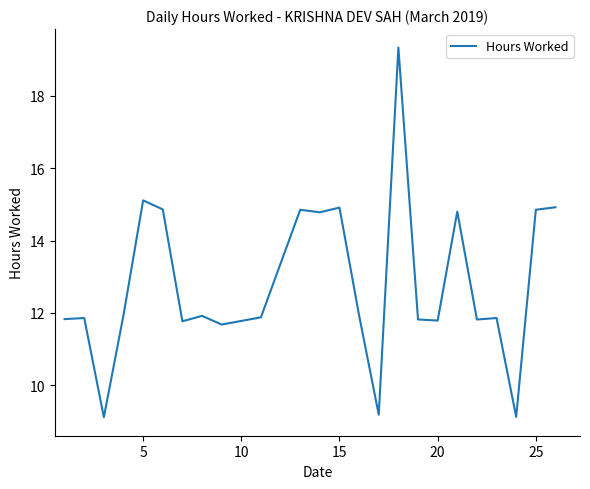

What is the greatest value displayed?

19.3